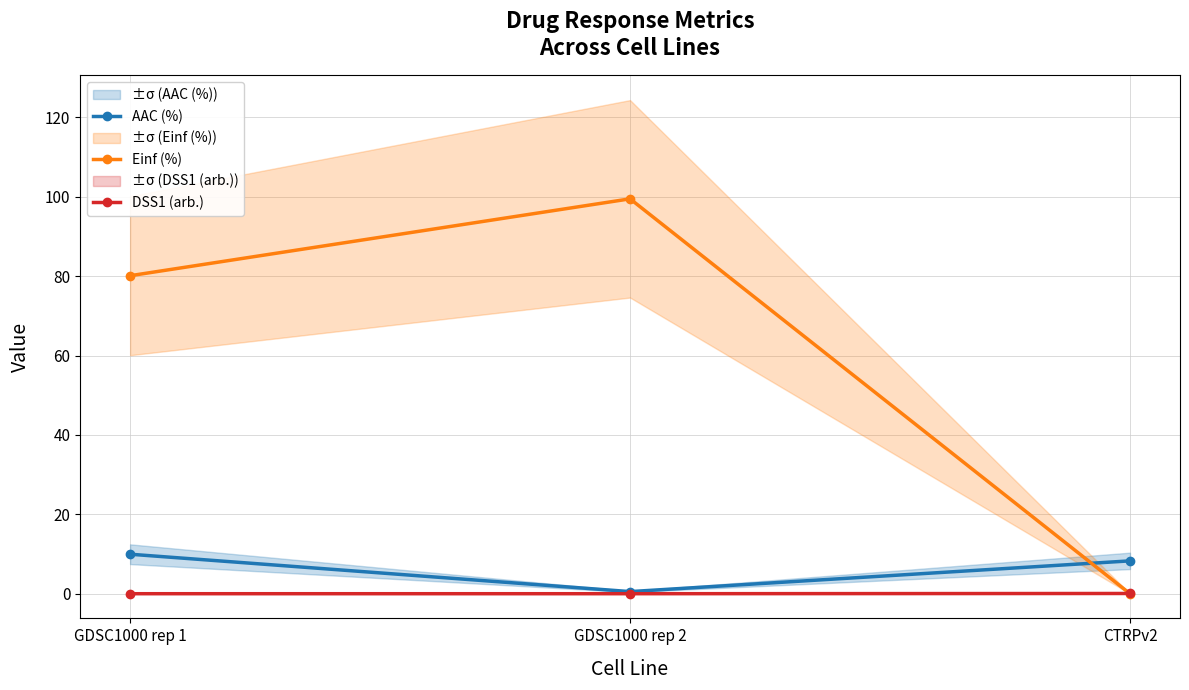

Reading left to right, list all the values displayed in this chart.

AAC (%): 9.9	0.5	8.3
Einf (%): 80.1	99.5	0.0
DSS1 (arb.): 0.0	0.0	0.1